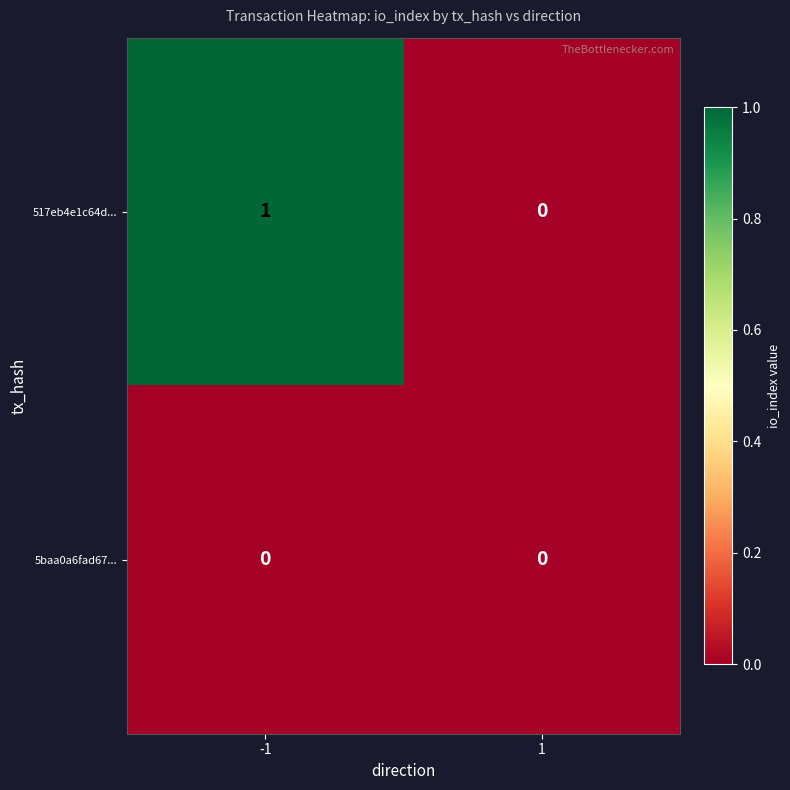

How many values in the 517eb4e1c64d... series are below 1?

1